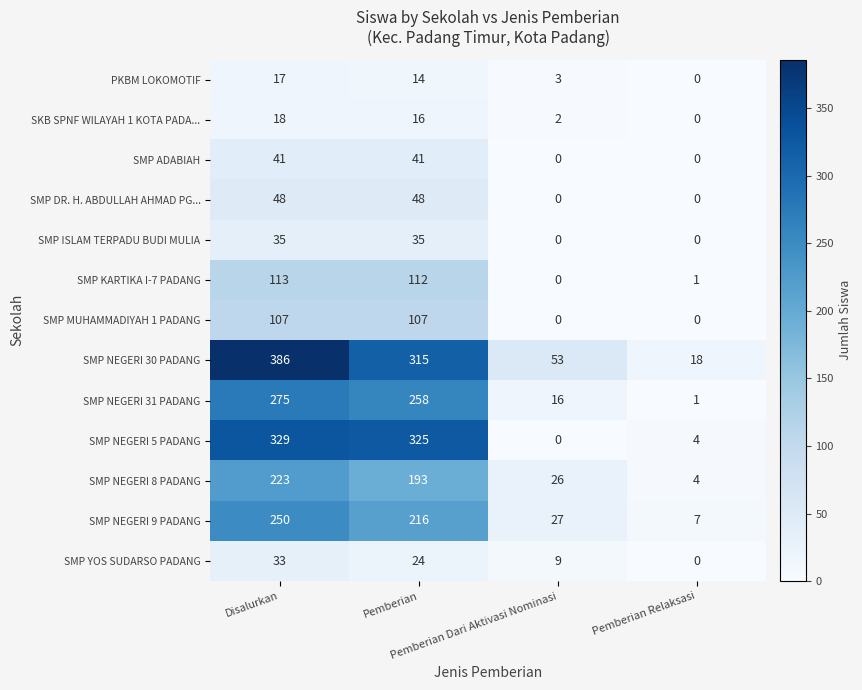

Rank the series by their maximum value, from highest to lowest.

SMP NEGERI 30 PADANG, SMP NEGERI 5 PADANG, SMP NEGERI 31 PADANG, SMP NEGERI 9 PADANG, SMP NEGERI 8 PADANG, SMP KARTIKA I-7 PADANG, SMP MUHAMMADIYAH 1 PADANG, SMP DR. H. ABDULLAH AHMAD PG..., SMP ADABIAH, SMP ISLAM TERPADU BUDI MULIA, SMP YOS SUDARSO PADANG, SKB SPNF WILAYAH 1 KOTA PADA..., PKBM LOKOMOTIF